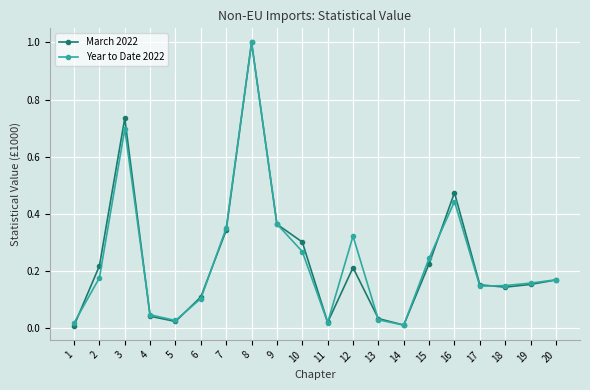

True or false: March 2022 has more than 1 interior local peaks.

True